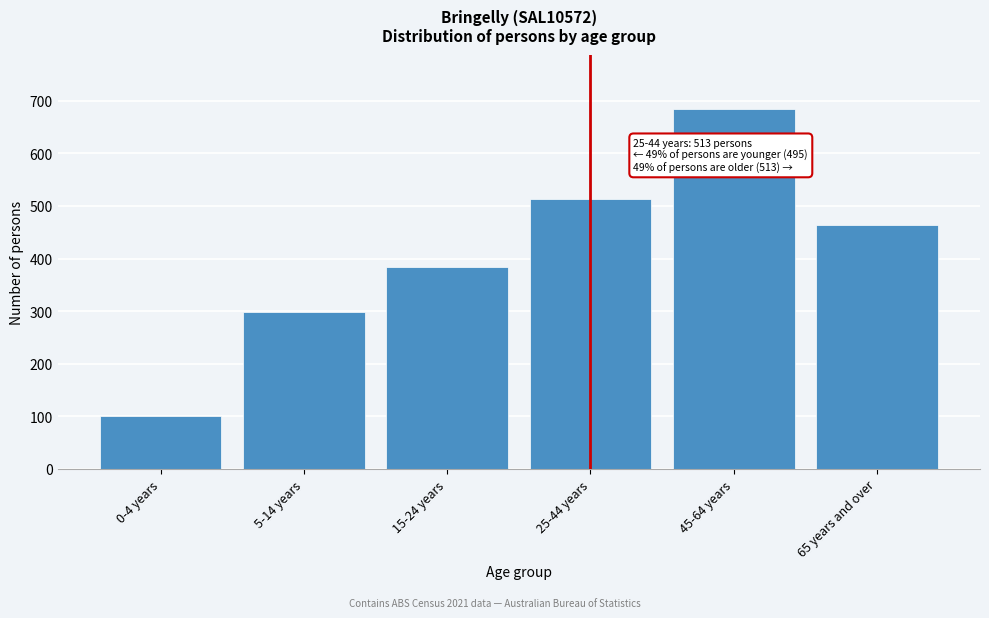

Reading left to right, list all the values displayed in this chart.

100	298	384	513	685	464